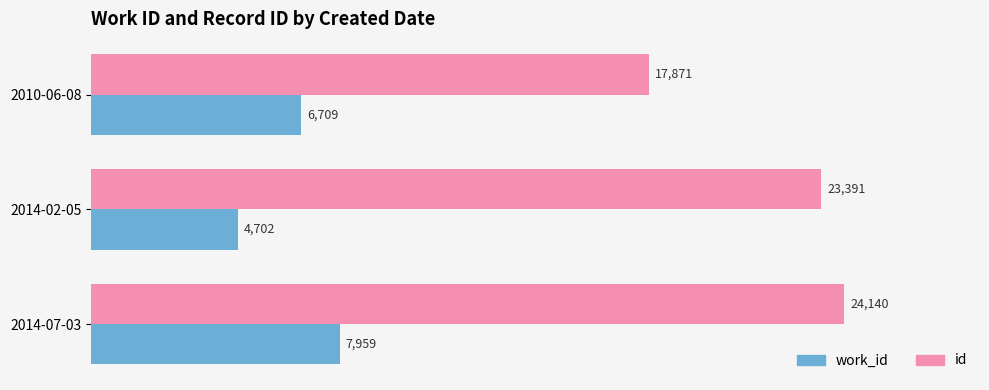

Count the number of categories in the chart.

3